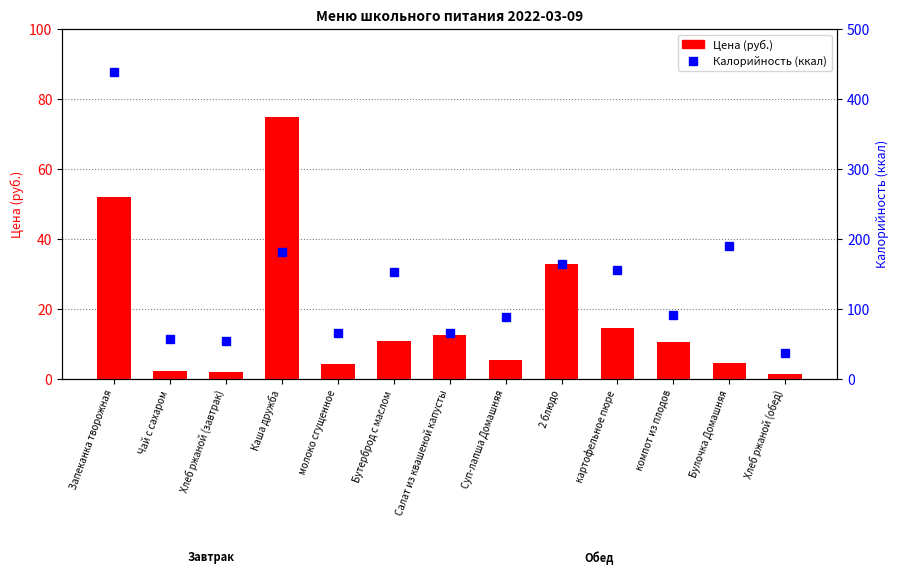

Rank the series by their maximum value, from highest to lowest.

Калорийность, Цена